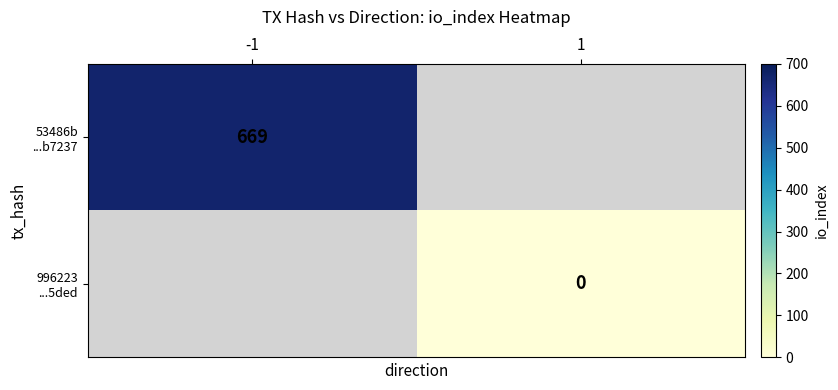

Which has a higher value, 1 or -1?

-1